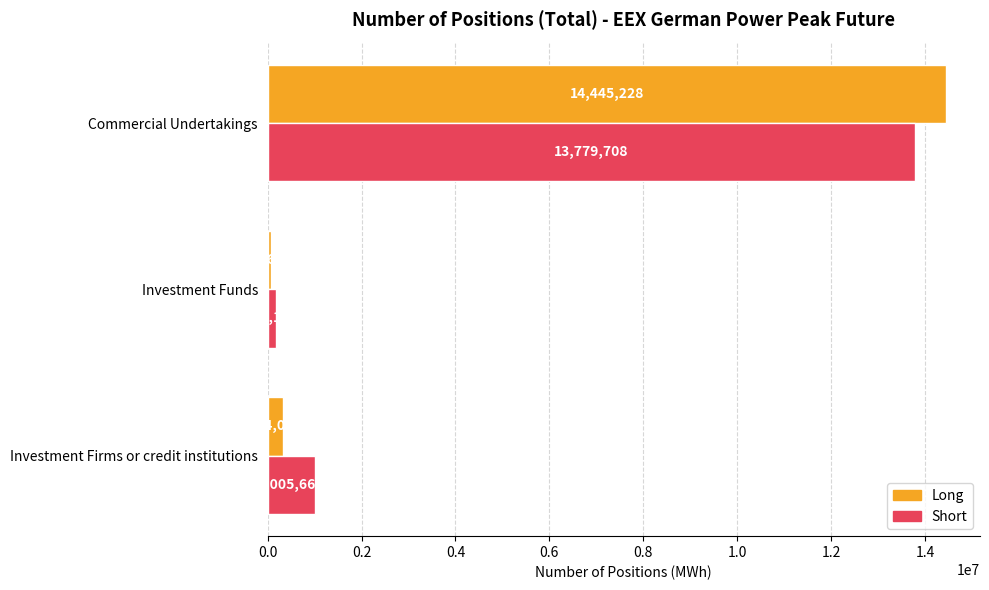

Which category has the lowest value across all series?

Investment Funds